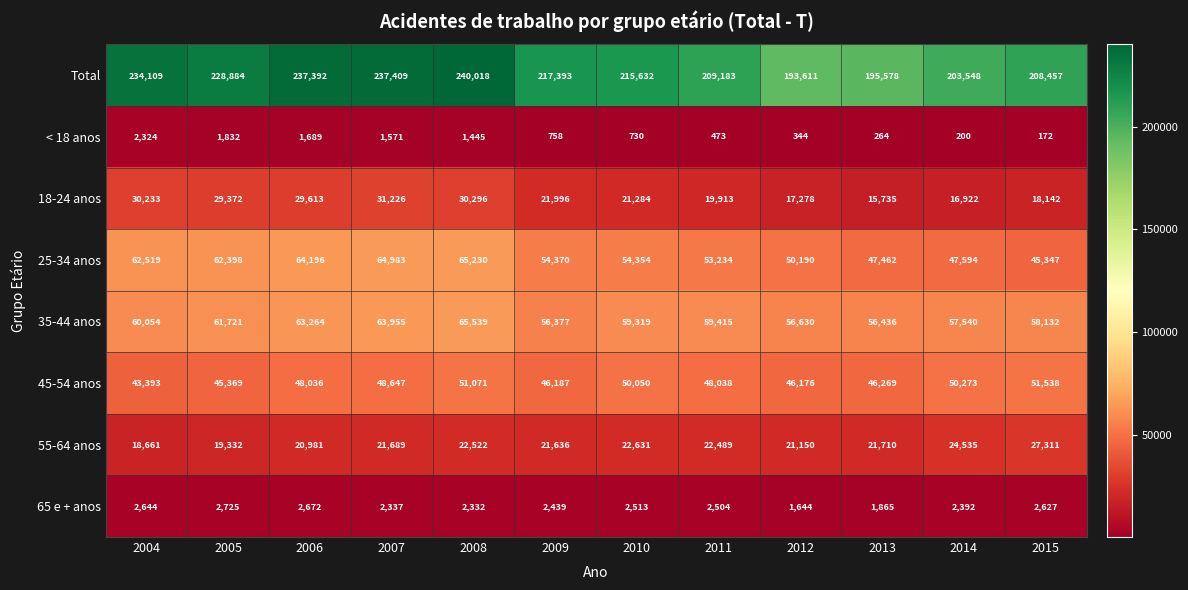

Where does the < 18 anos series first go above 758?

2004